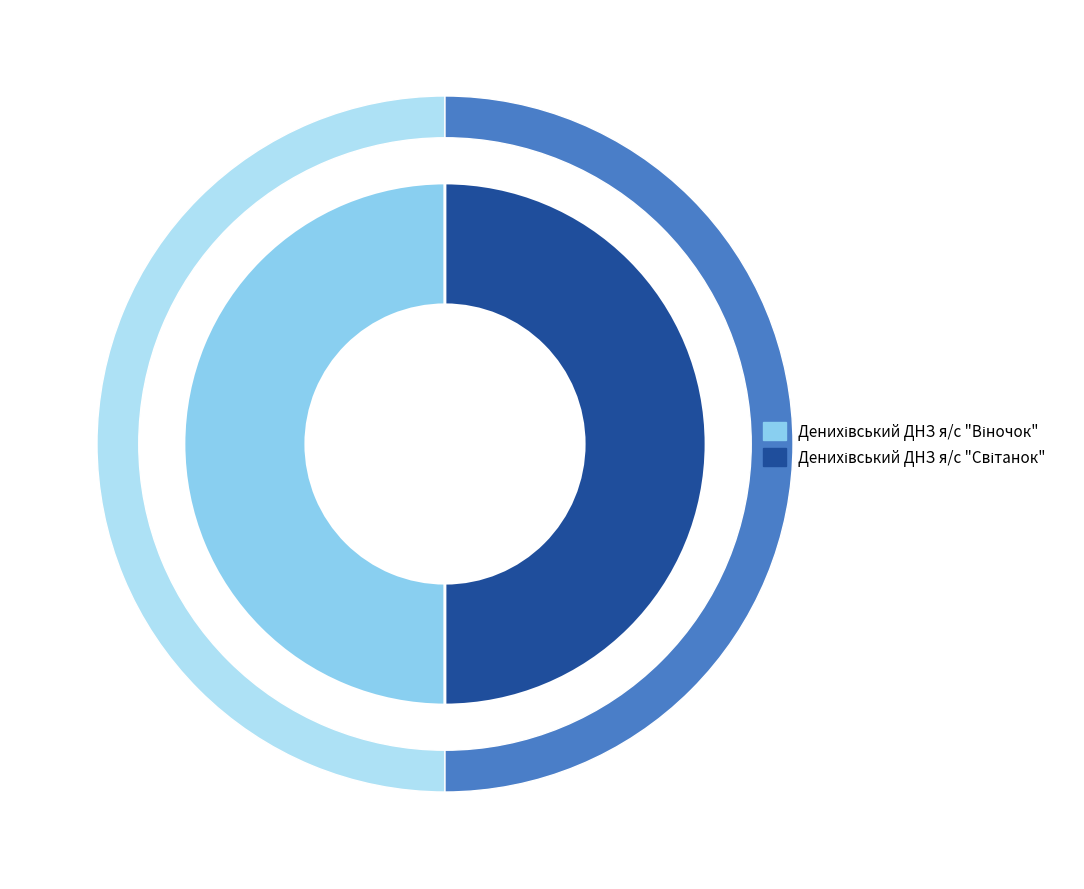

What percentage is the Денихівський ДНЗ я/с "Світанок" slice, to the nearest percent?

50%